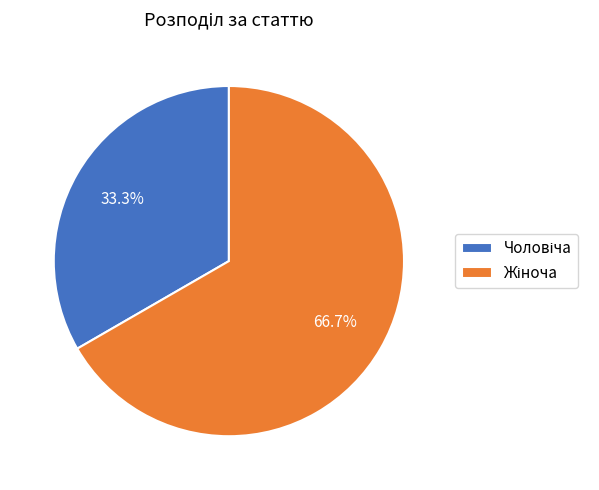

How many segments does this pie chart have?

2